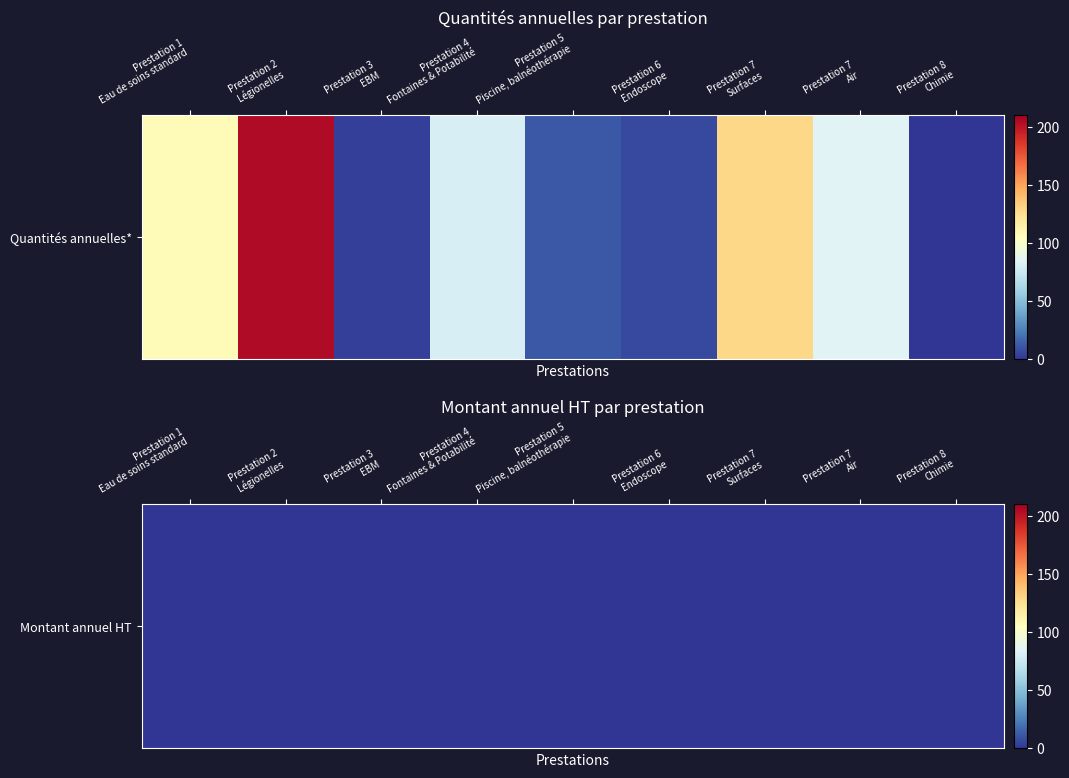

Is it true that Prestation 7 – Surfaces equals 200 at 0?

False